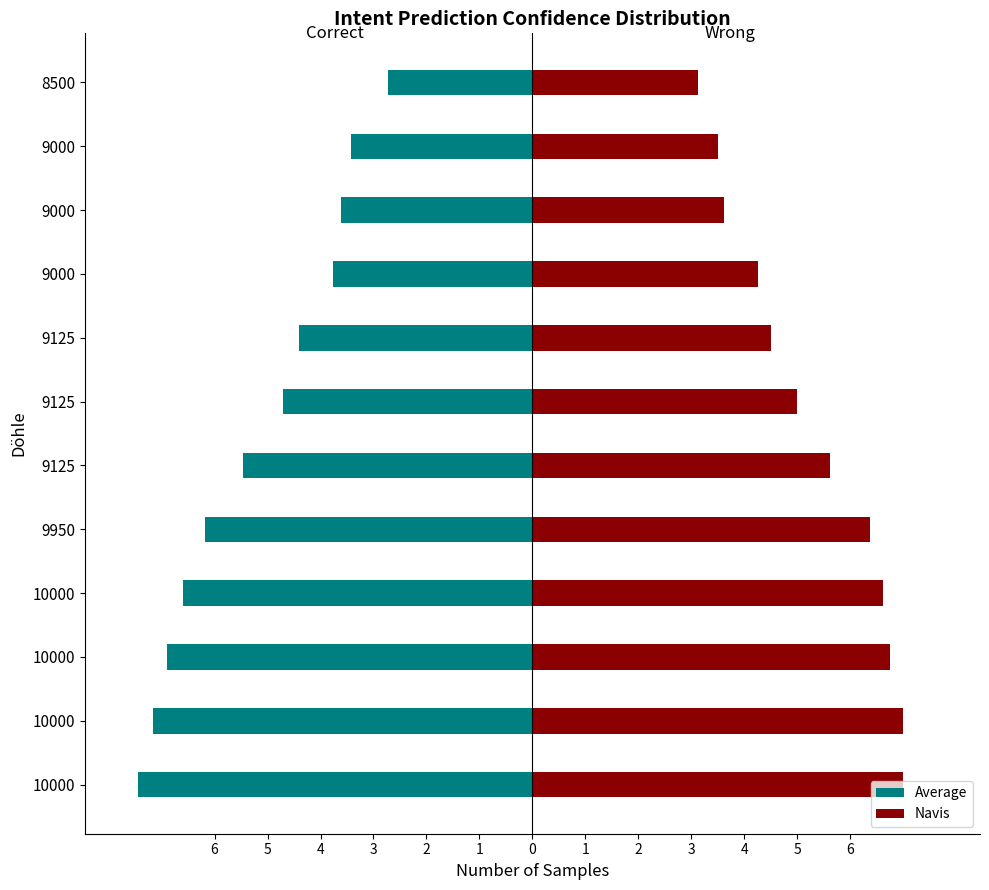

Reading left to right, list all the values displayed in this chart.

Average: -7.5	-7.2	-6.9	-6.6	-6.2	-5.5	-4.7	-4.4	-3.8	-3.6	-3.4	-2.7
Navis: 7.0	7.0	6.8	6.6	6.4	5.6	5.0	4.5	4.2	3.6	3.5	3.1